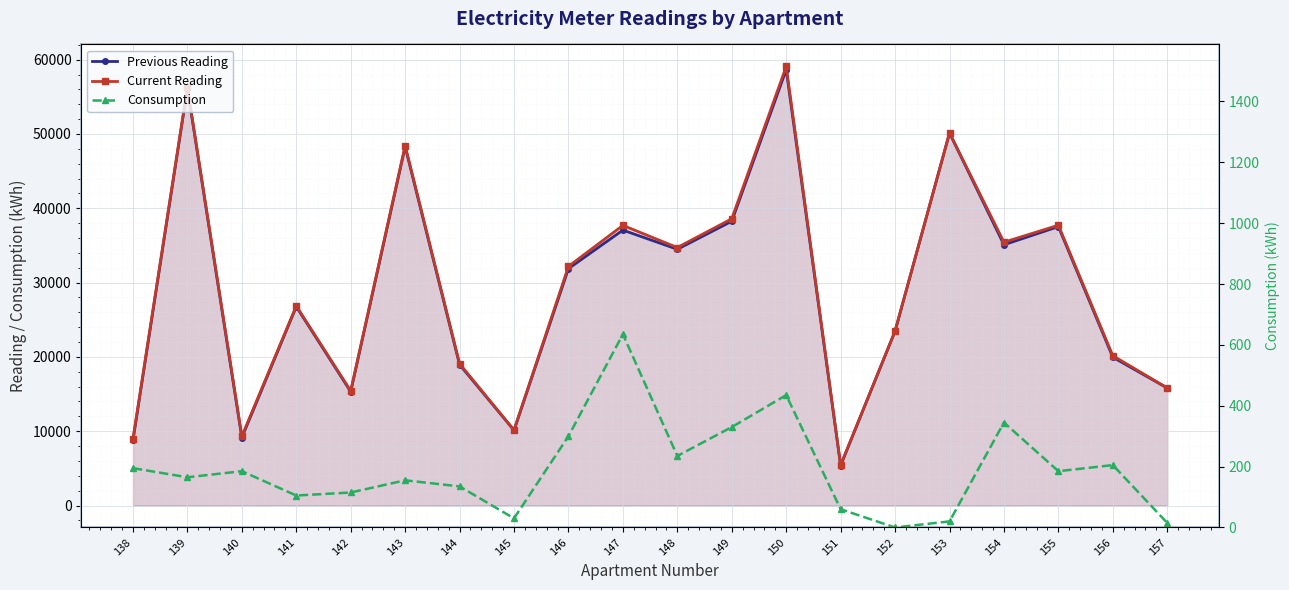

Which category has the highest value across all series?

150